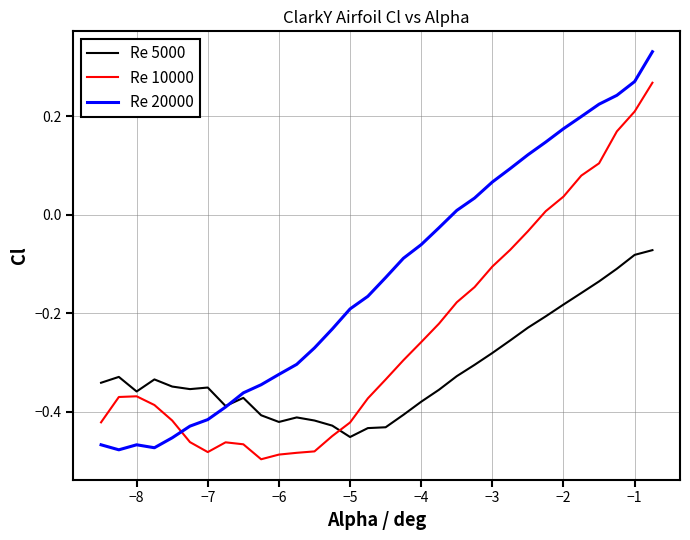

Which series has the largest total across all categories?

Re 20000